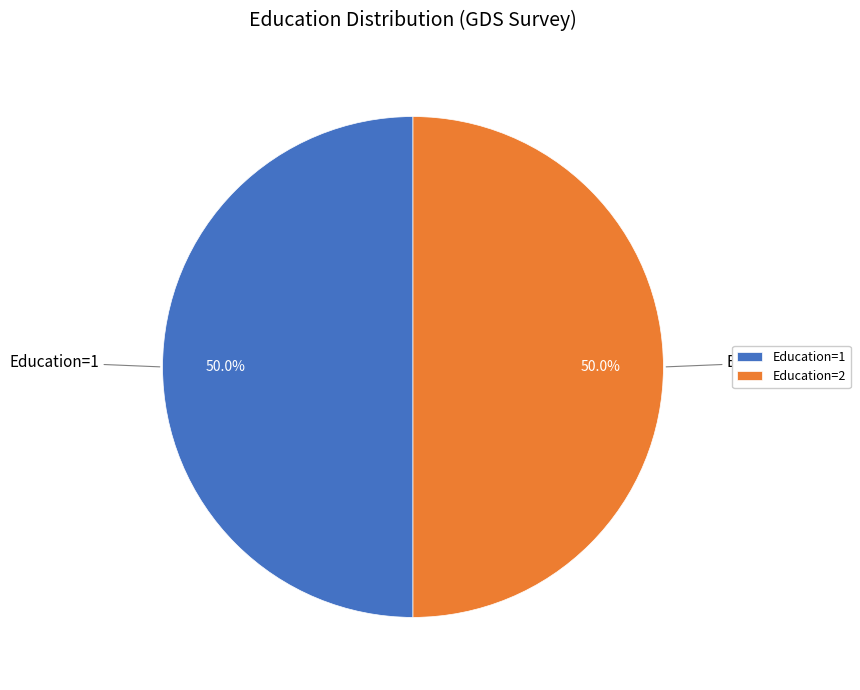

What portion of the pie excludes Education=1?

50.0%